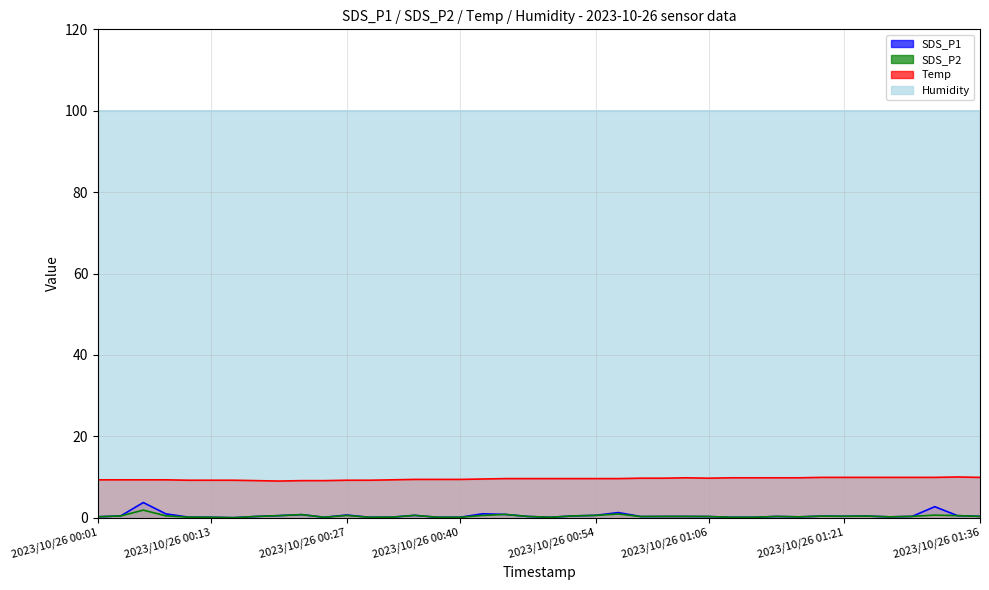

Is it true that SDS_P2 equals 0.3 at 2023/10/26 01:36?

True